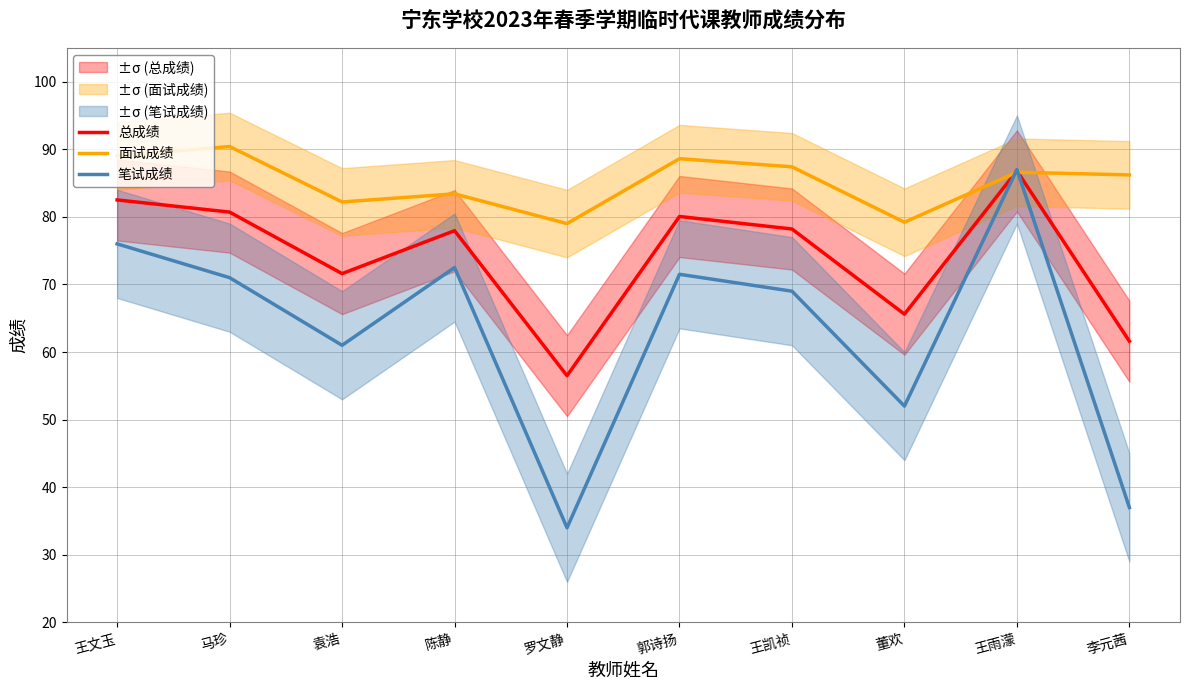

List the series in order of their peak value, highest first.

面试成绩, 笔试成绩, 总成绩